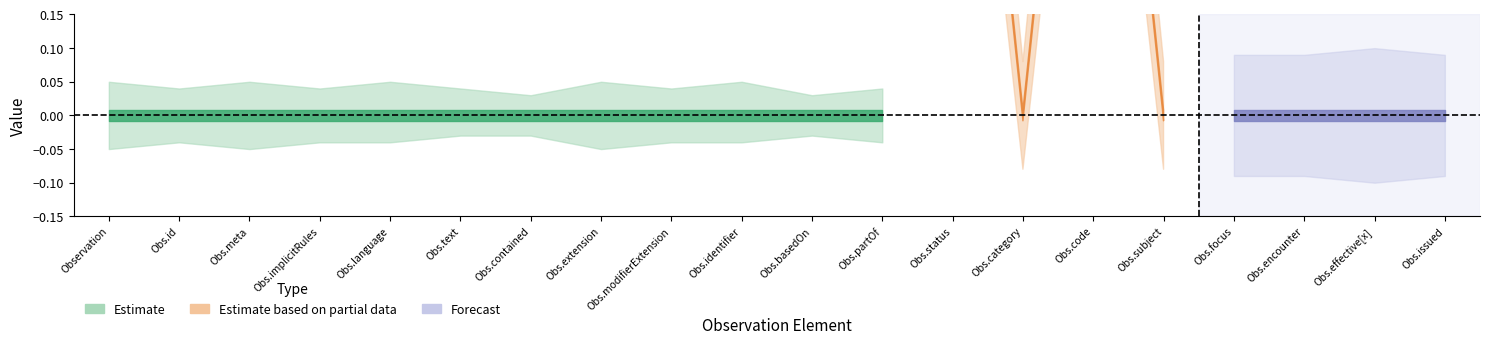

Is the value of Min at Observation.extension greater than the value of Base Min at Observation.effective[x]?

No